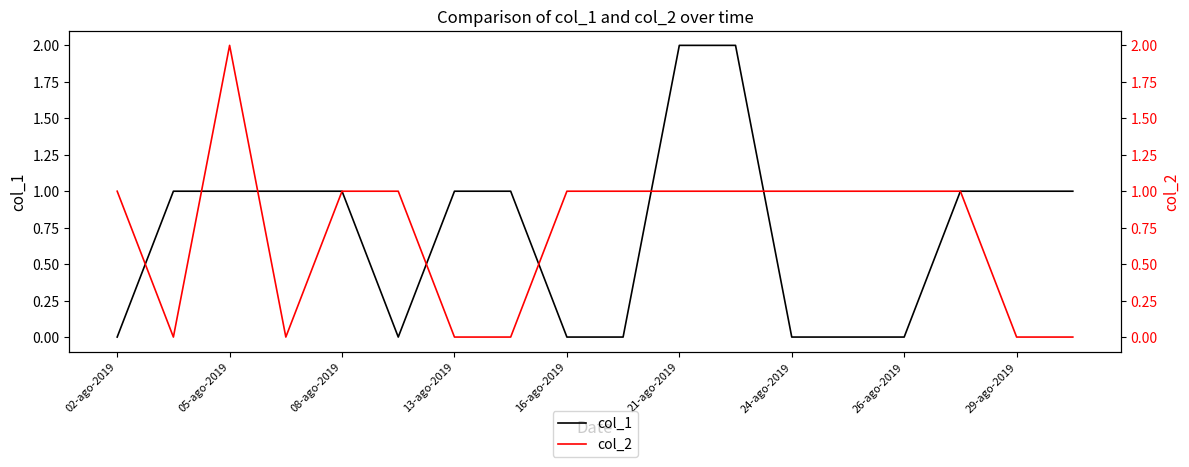

The value of col_1 at 24-ago-2019 is 0. True or false?

True